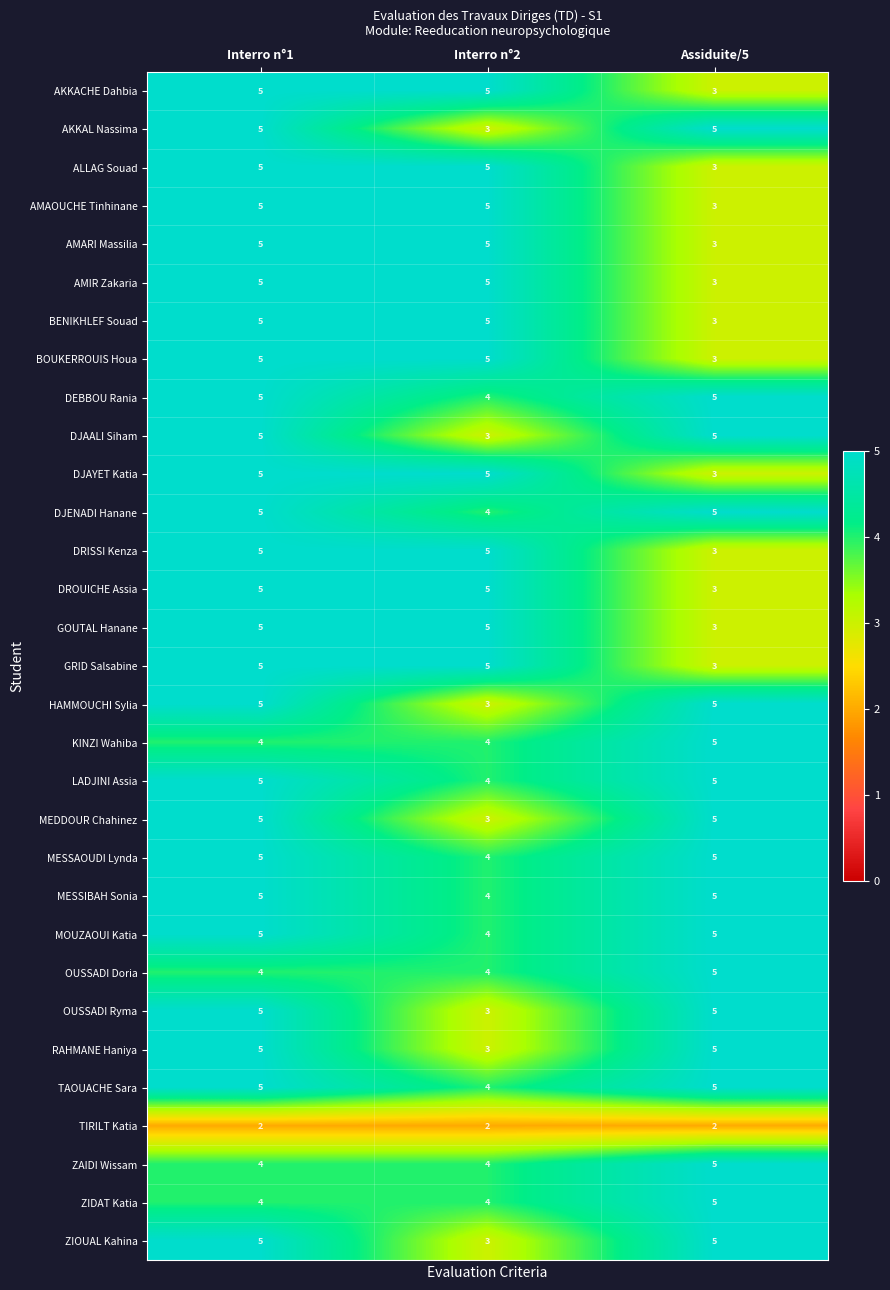

What is the sum of the OUSSADI Doria values at Interro n°2 and Interro n°1?

8